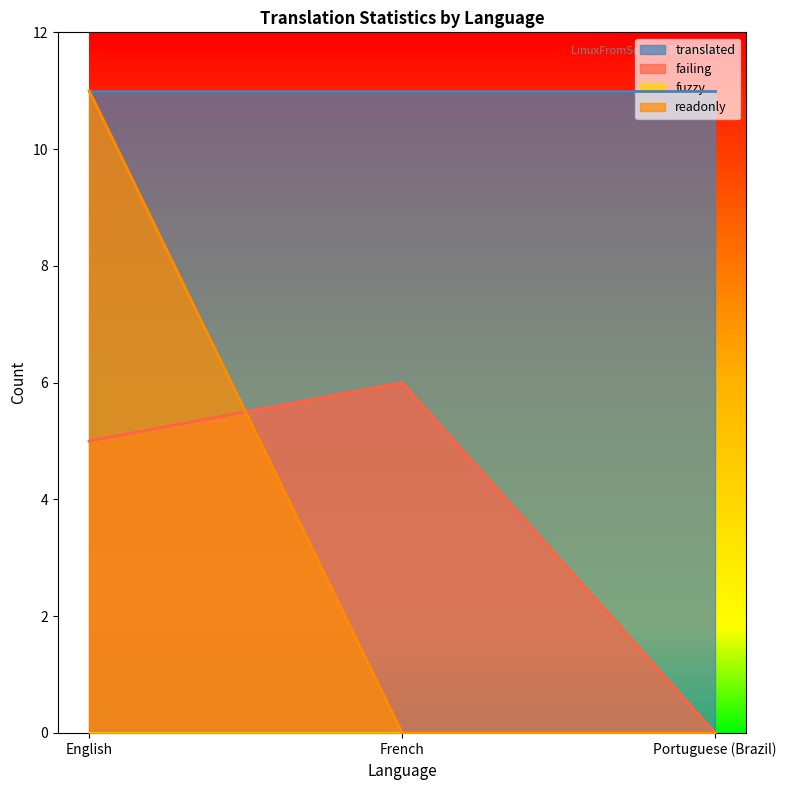

True or false: readonly has a value of -4 at French.

False